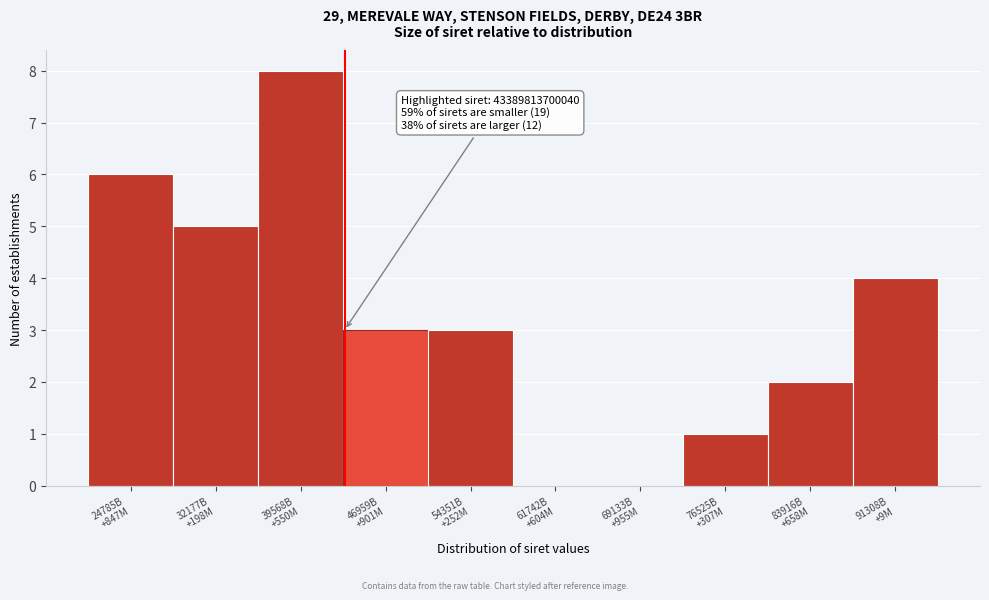

What is the sum of all values?

32